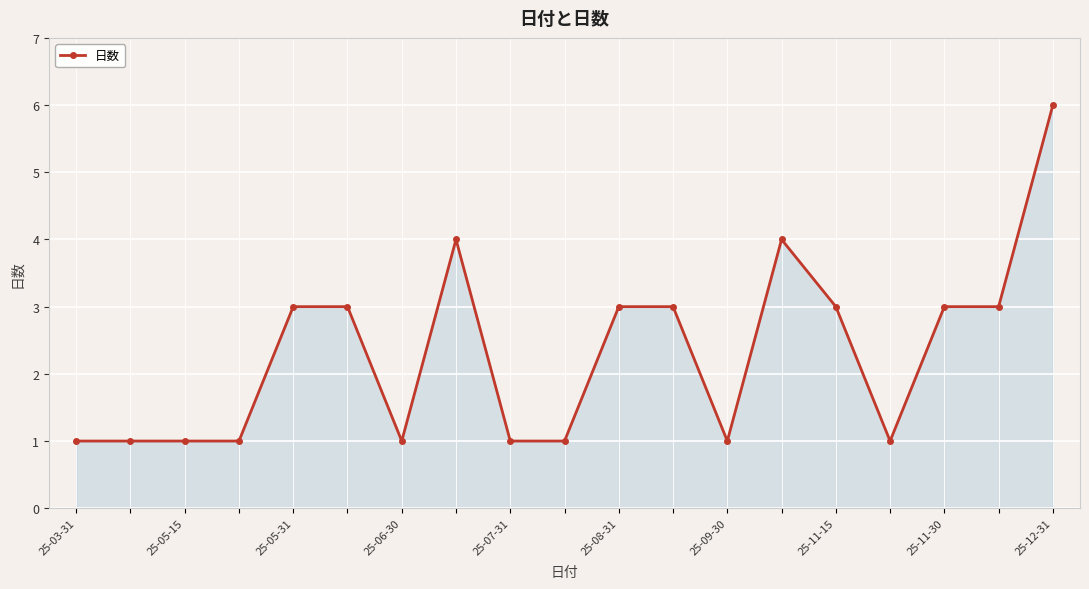

What is the value of the 2nd point from the left?

1